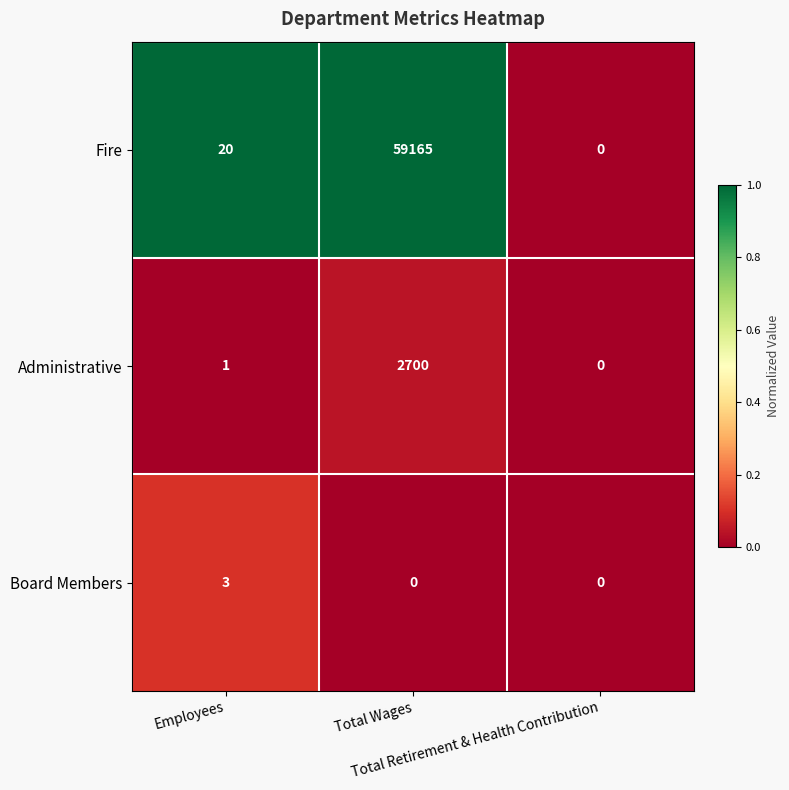

Which series has the widest spread of values?

Fire